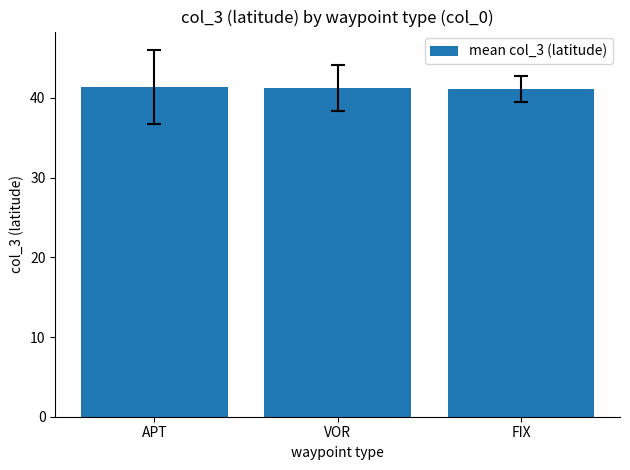

The value at APT is 41.4. True or false?

True